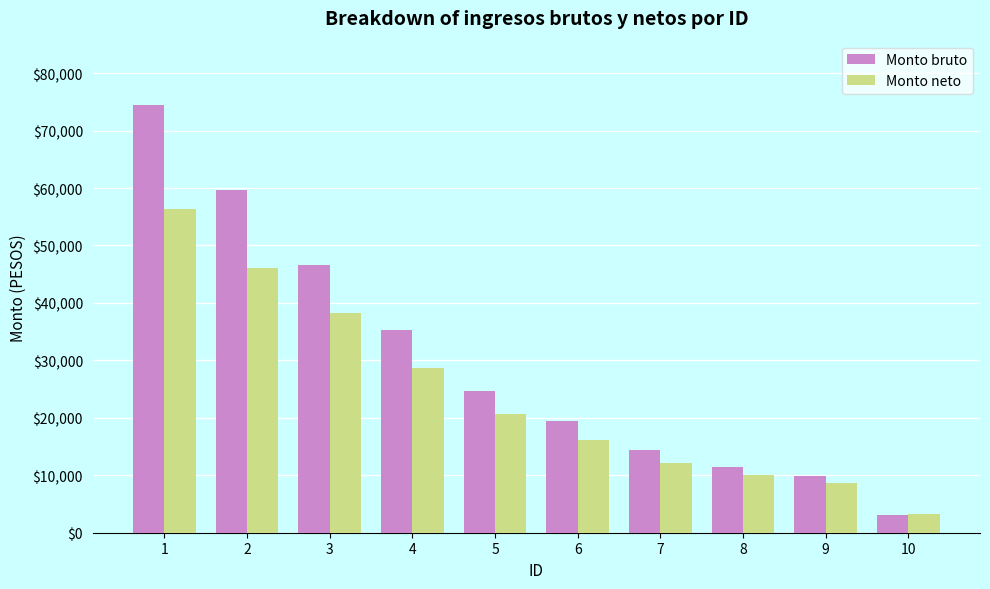

Reading left to right, transcribe all the data shown in this chart.

Monto bruto: 1=74482.0	2=59687.0	3=46576.0	4=35248.0	5=24672.0	6=19528.0	7=14360.0	8=11425.0	9=9838.0	10=3124.0
Monto neto: 1=56360.6	2=46051.1	3=38171.0	4=28759.1	5=20670.5	6=16130.8	7=12130.8	8=10062.2	9=8612.0	10=3241.0